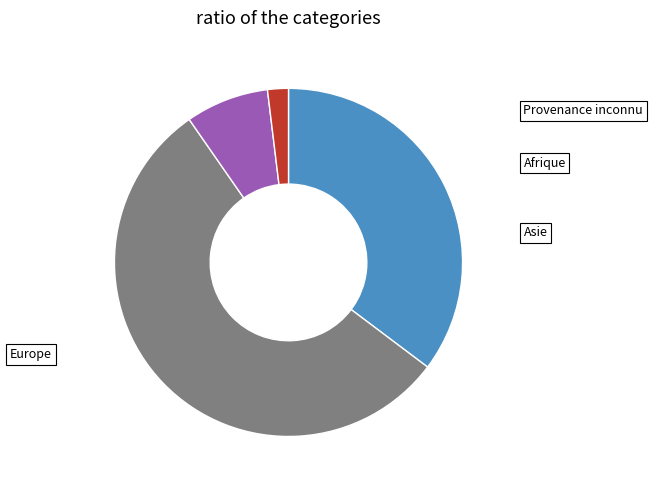

Is there a majority slice in this chart?

Yes